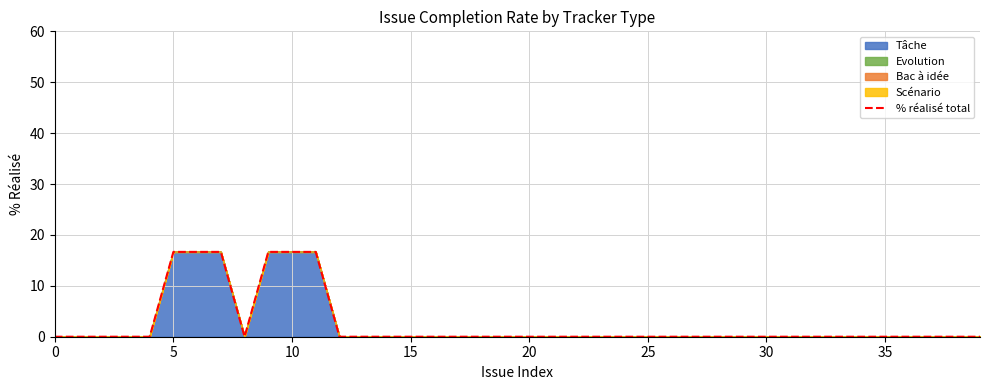

Reading left to right, extract all data points from this chart.

0.0	0.0	0.0	0.0	0.0	16.7	16.7	16.7	0.0	16.7	16.7	16.7	0.0	0.0	0.0	0.0	0.0	0.0	0.0	0.0	0.0	0.0	0.0	0.0	0.0	0.0	0.0	0.0	0.0	0.0	0.0	0.0	0.0	0.0	0.0	0.0	0.0	0.0	0.0	0.0